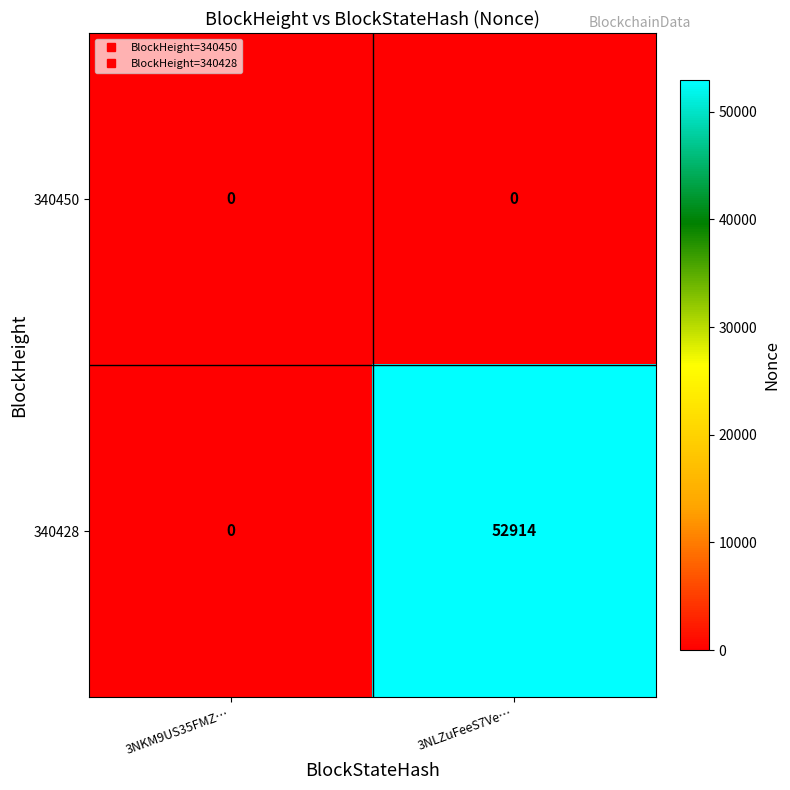

What is the maximum value shown in the chart?

52914